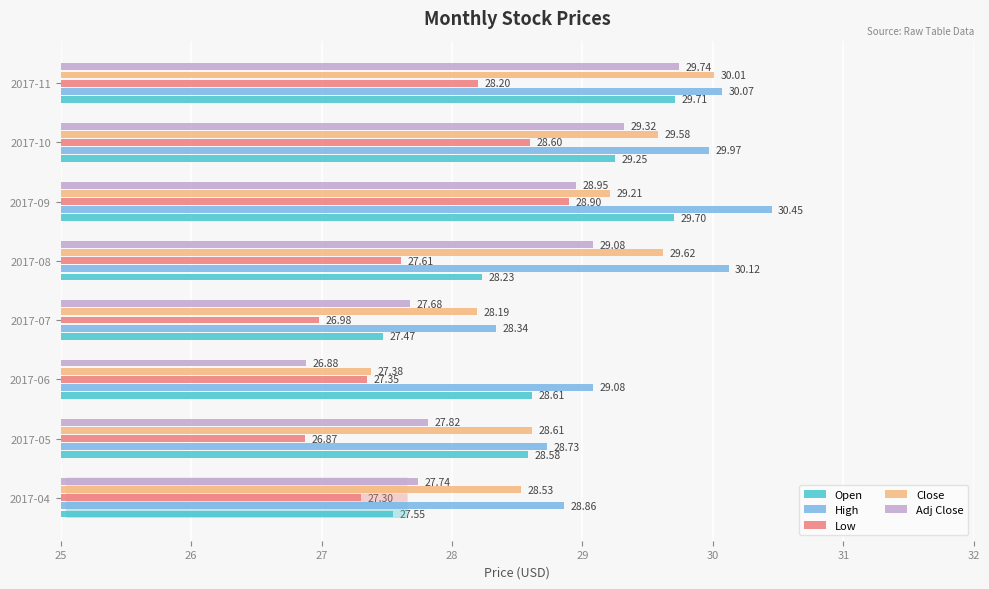

How many values in the High series exceed 29?

5